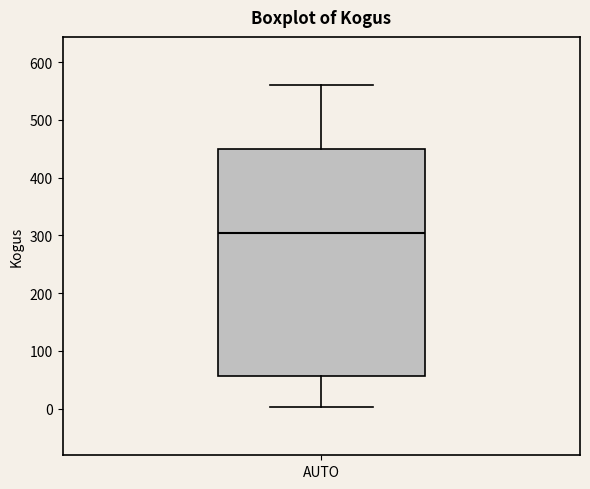

Read this box plot against the y-axis: the position of the median line, the range covered by the box, and the ends of both whiskers. The values are not printed on the chart, so give them approximately, as read against the axis.

median 310, box 60 to 450, whiskers 0 to 560